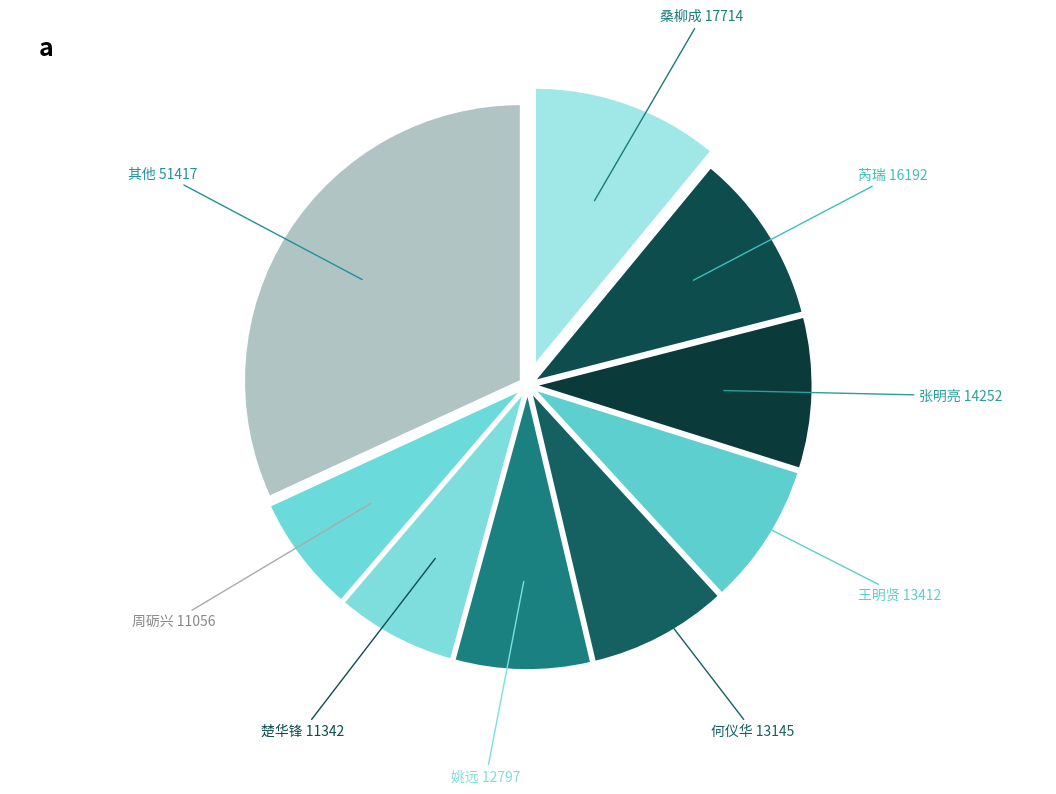

Between 芮瑞 and 楚华锋, which is larger?

芮瑞